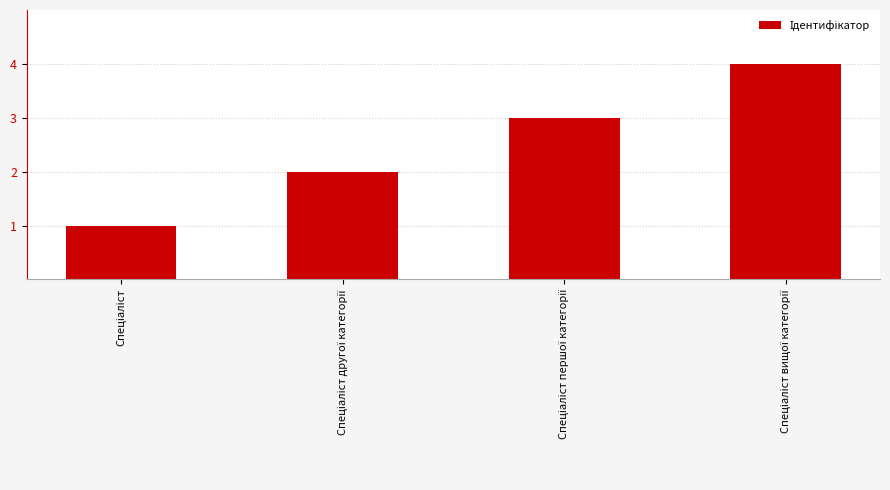

Reading left to right, extract all data points from this chart.

1	2	3	4